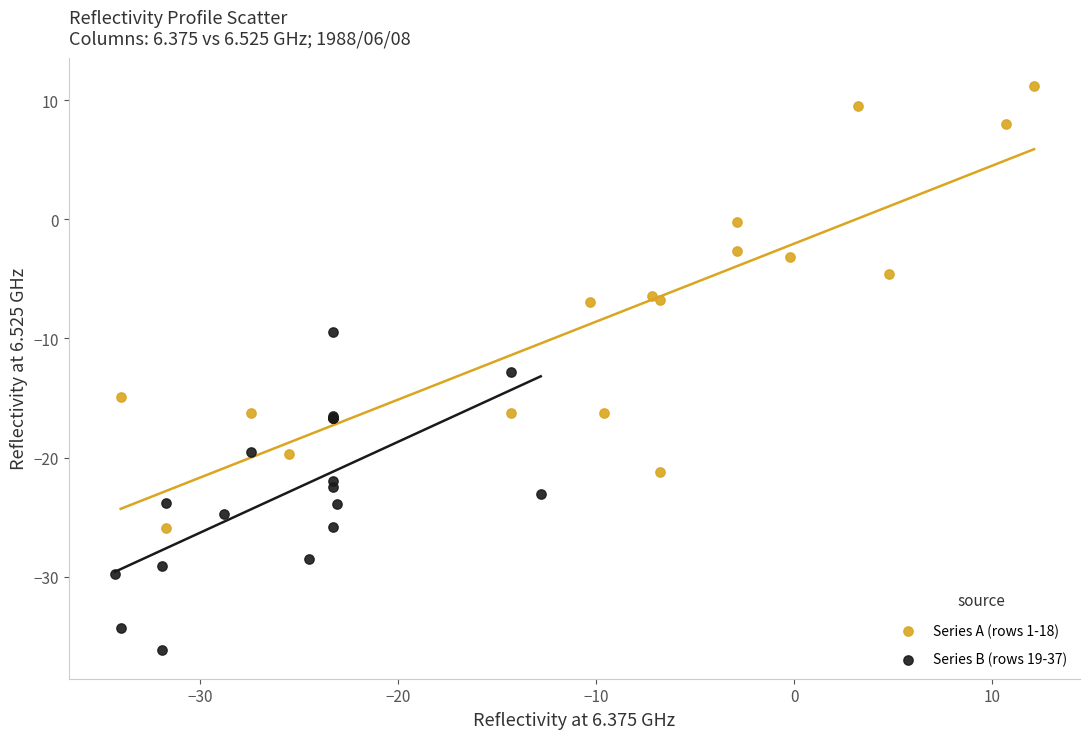

Which series contains the highest Y value?

Series A (rows 1-18)